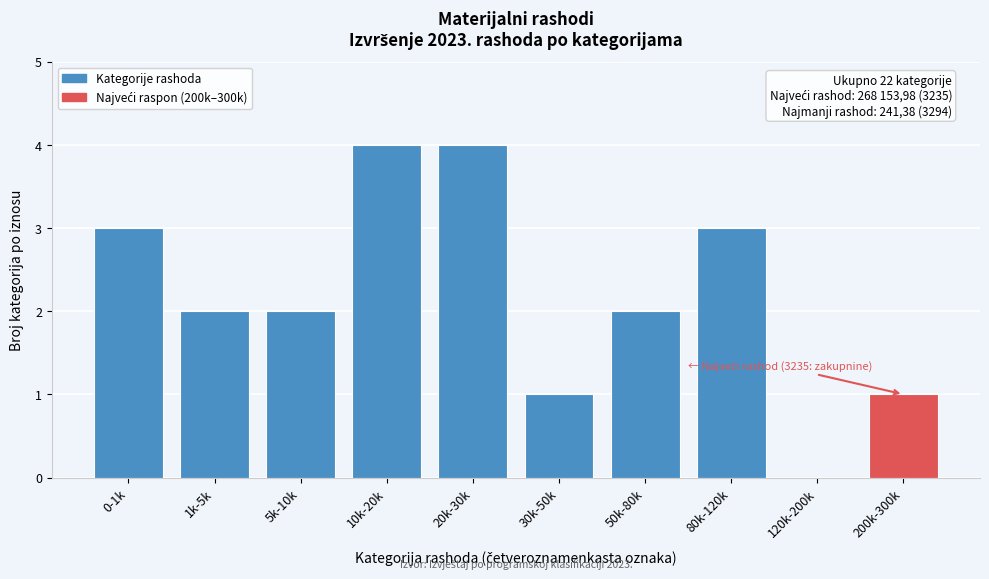

Reading left to right, extract all data points from this chart.

0-1k=3	1k-5k=2	5k-10k=2	10k-20k=4	20k-30k=4	30k-50k=1	50k-80k=2	80k-120k=3	120k-200k=0	200k-300k=1